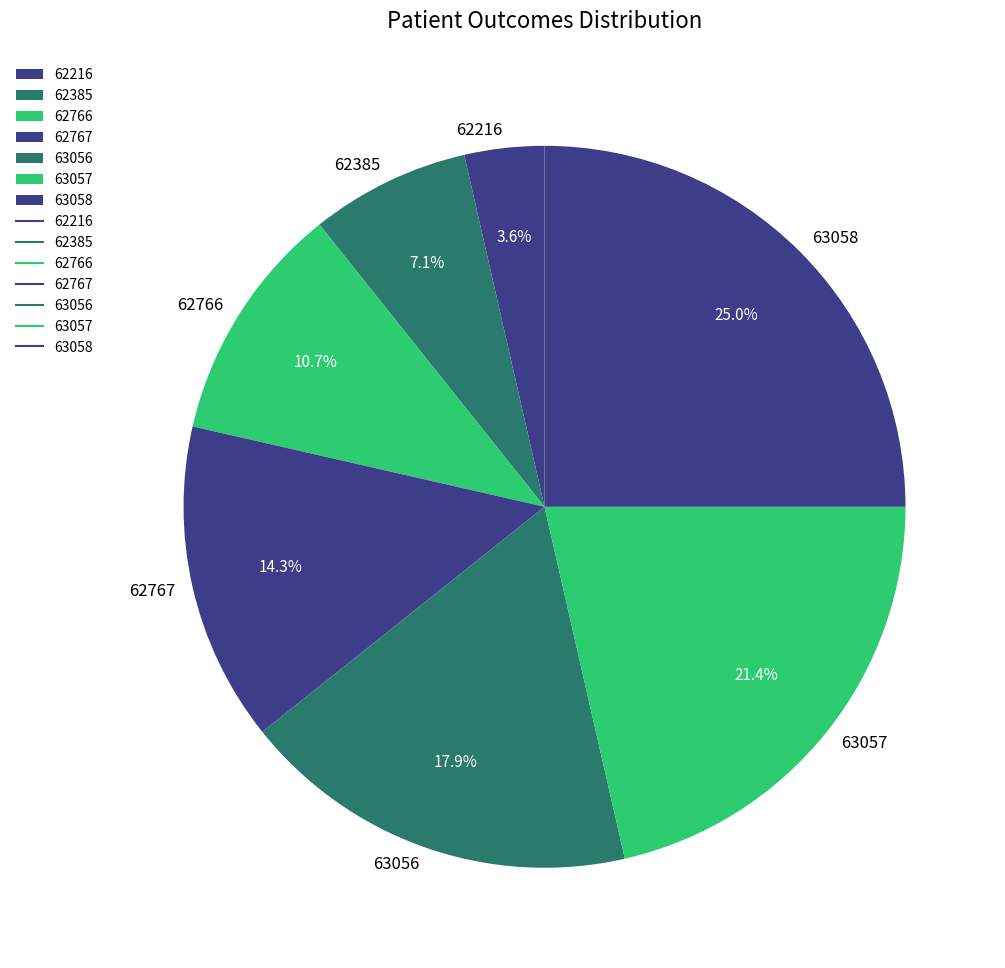

Which slice is the largest?

63058